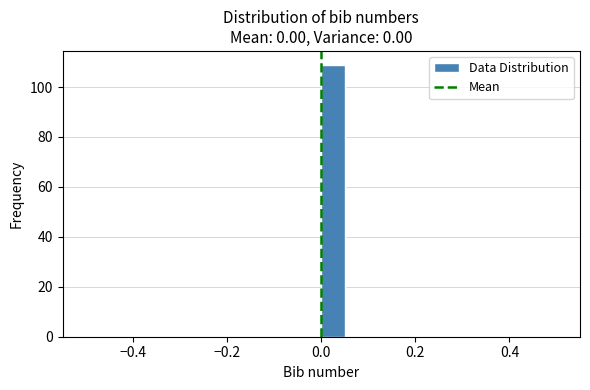

Around what value on the x-axis is the tallest bar? Give the approximate position of its centre, as read against the axis.

0.02